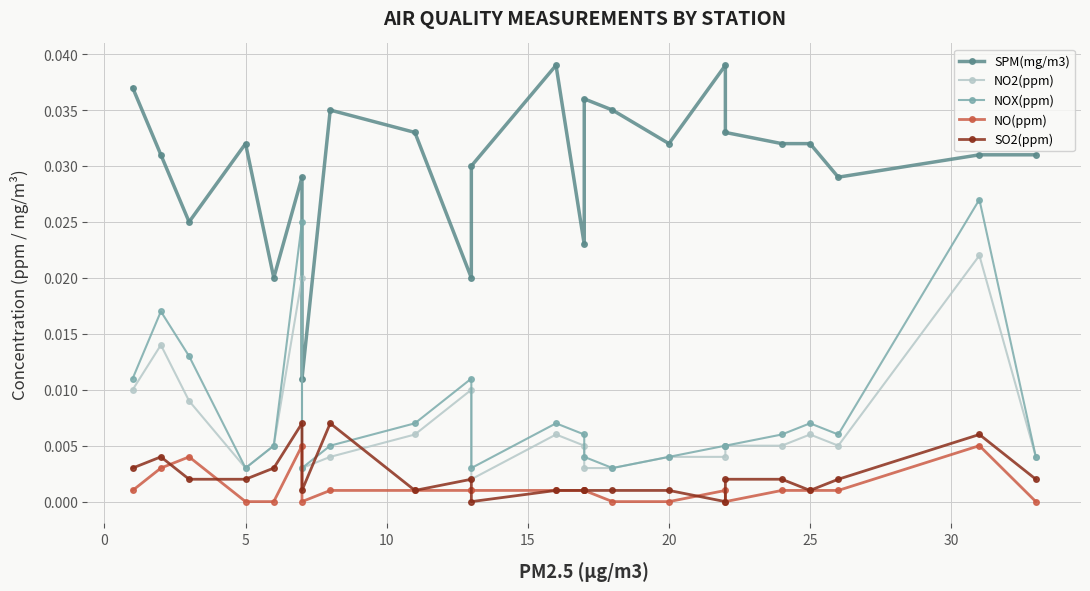

What is the sum of all NOX(ppm) values?

0.2